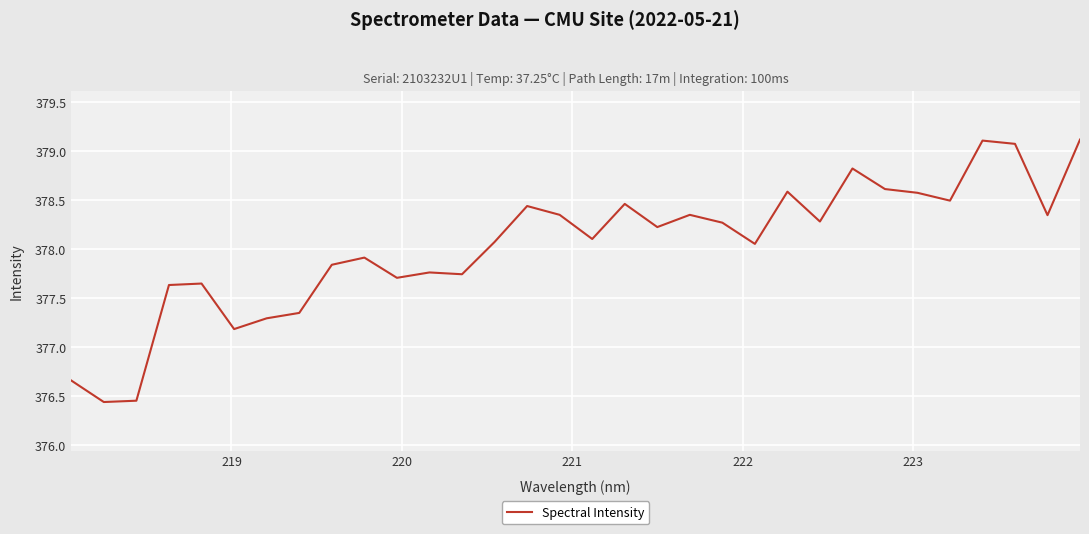

What is the difference between the maximum and second lowest values?

2.7